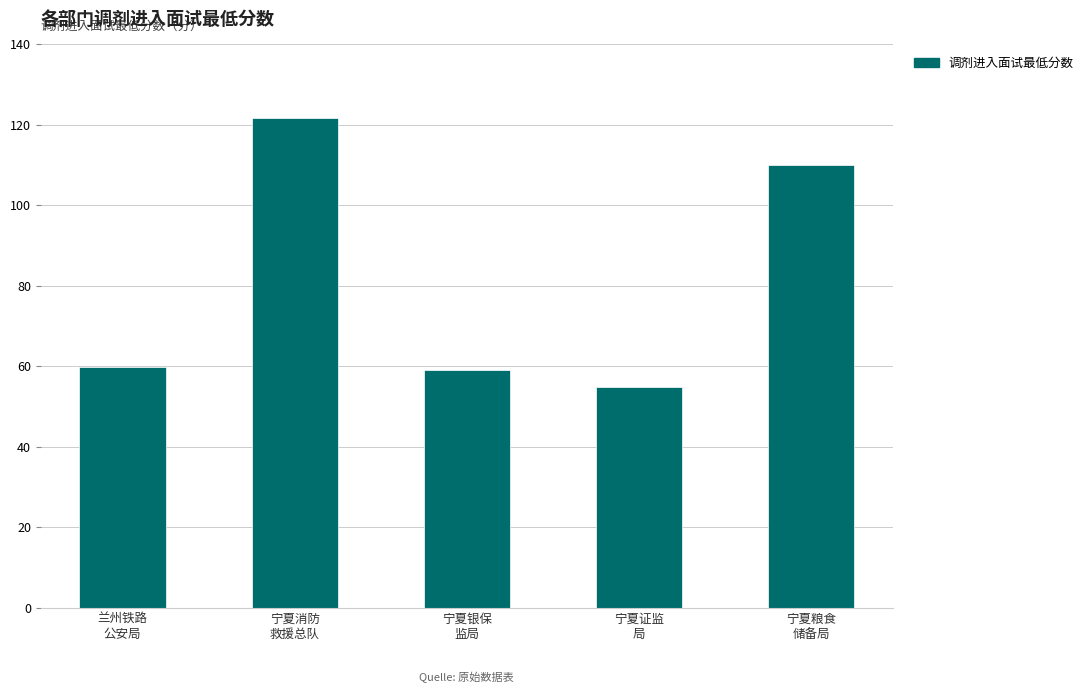

What is the difference between the second highest and second lowest values?

51.0